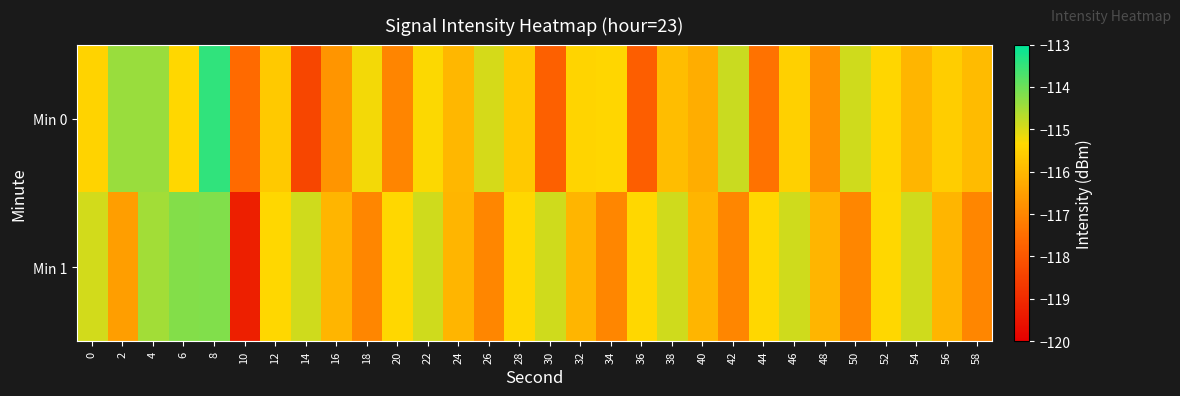

List the series in order of their overall mean, lowest first.

Min 0, Min 1